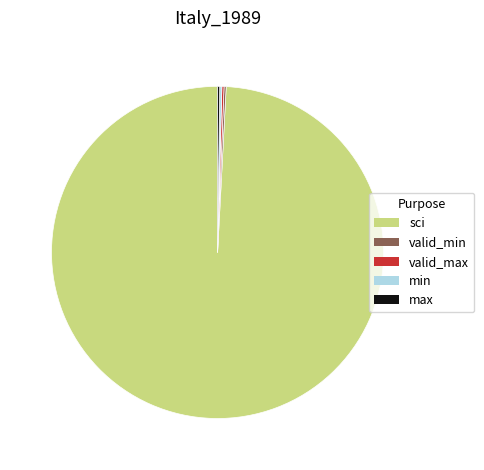

True or false: sci accounts for 99% of the total.

True